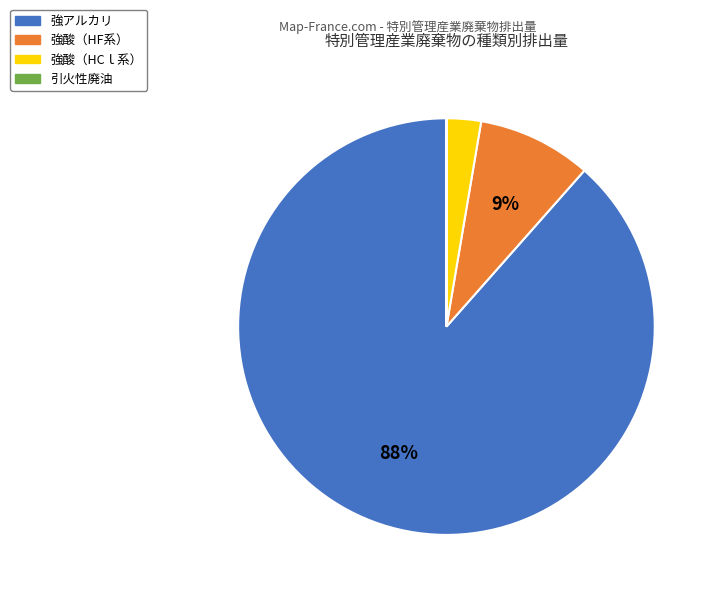

Is the sum of 強酸（HF系） and 強アルカリ greater than half?

Yes